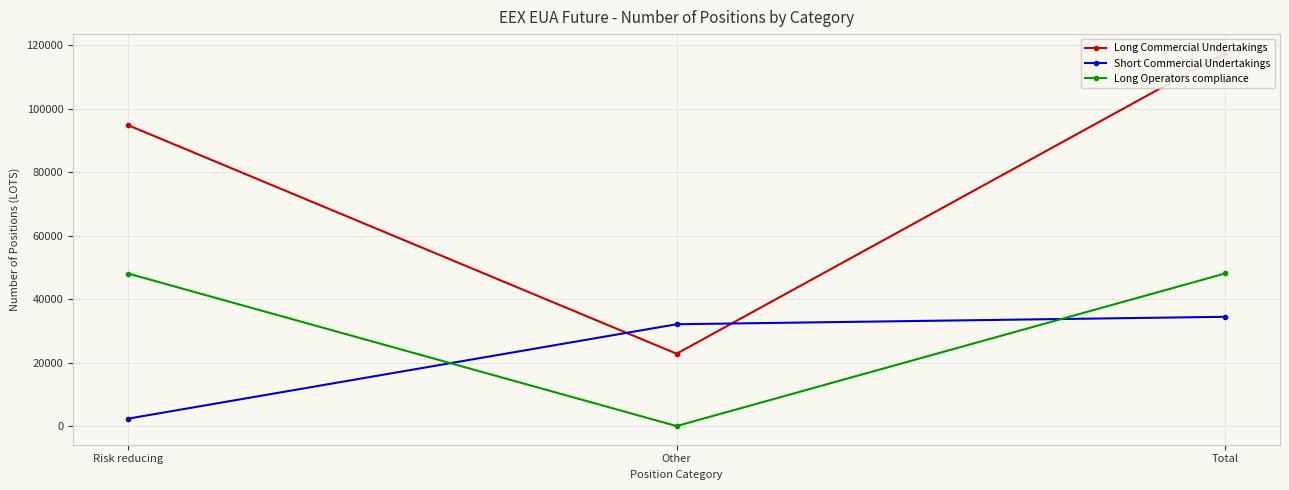

Where is Long Commercial Undertakings nearest to the value 70258?

Risk reducing